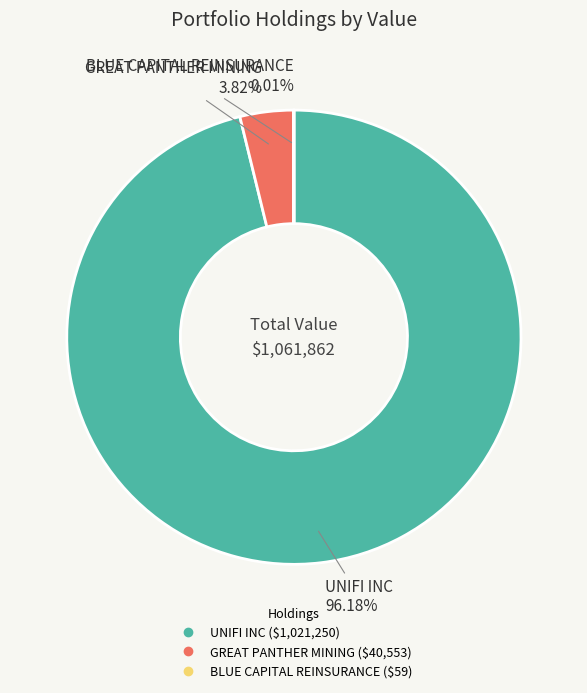

Between UNIFI INC and GREAT PANTHER MINING, which is larger?

UNIFI INC